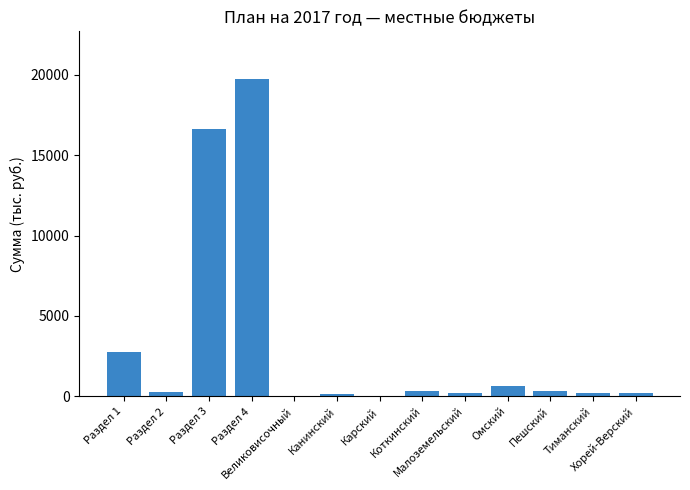

What is the sum of all values?

41575.1